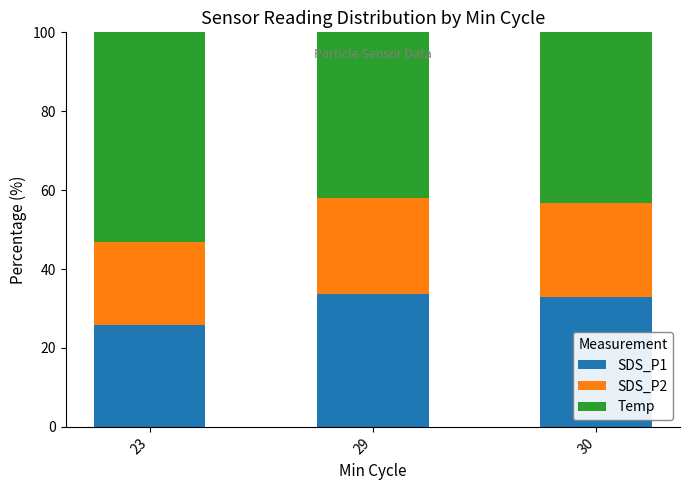

What is the total value across all series at 30?

100.0